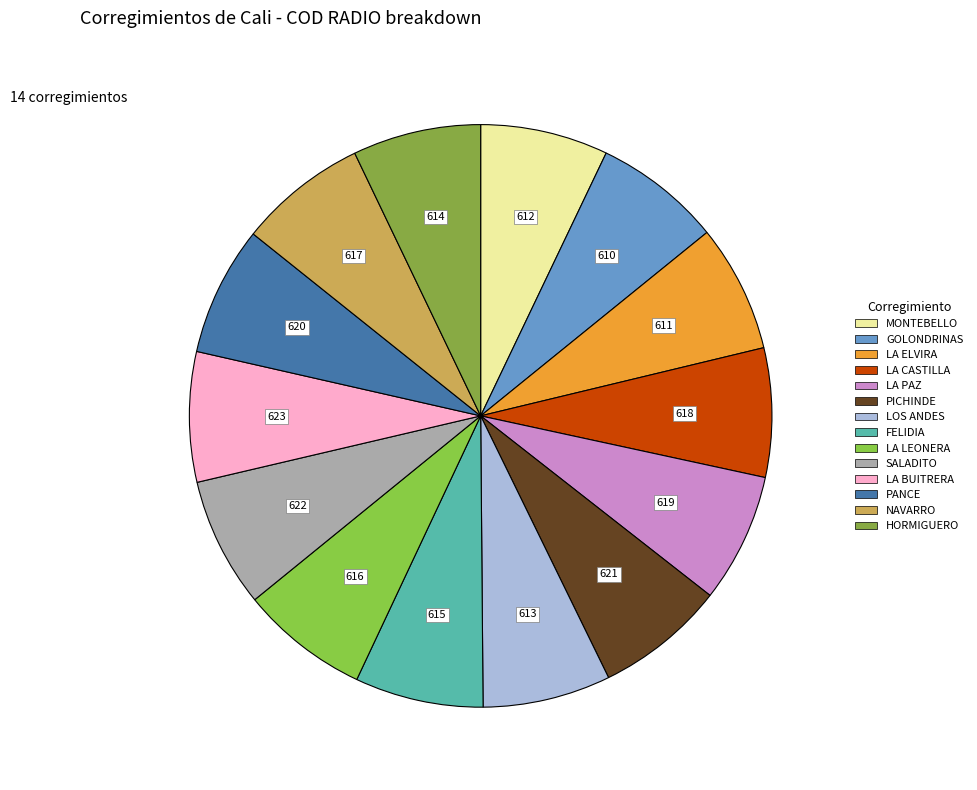

To the nearest percent, what portion does LA ELVIRA represent?

7%